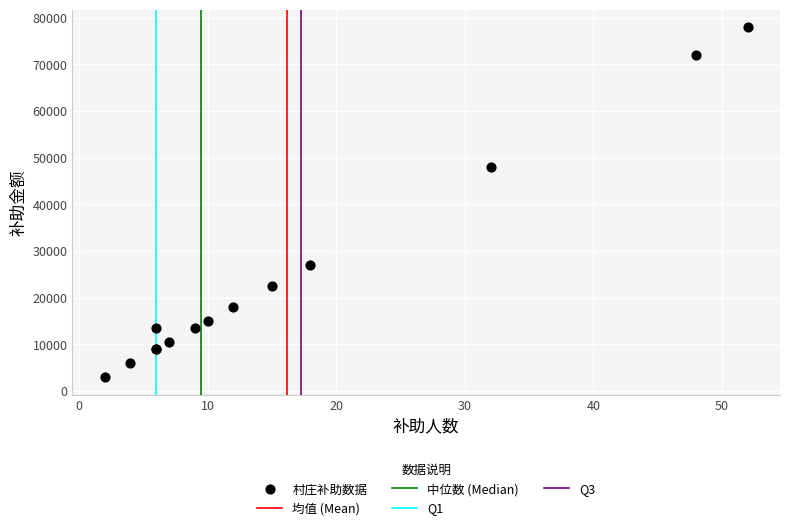

What Y value in the scatter plot is closest to 40500?

48000